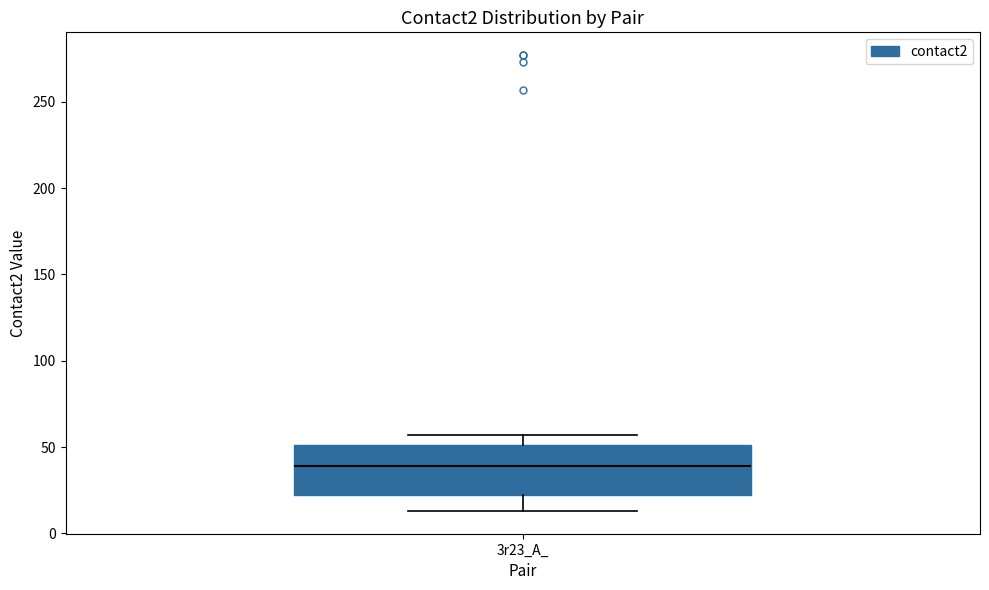

Read this box plot against the y-axis: the position of the median line, the range covered by the box, and the ends of both whiskers. The values are not printed on the chart, so give them approximately, as read against the axis.

median 40, box 20 to 50, whiskers 15 to 55